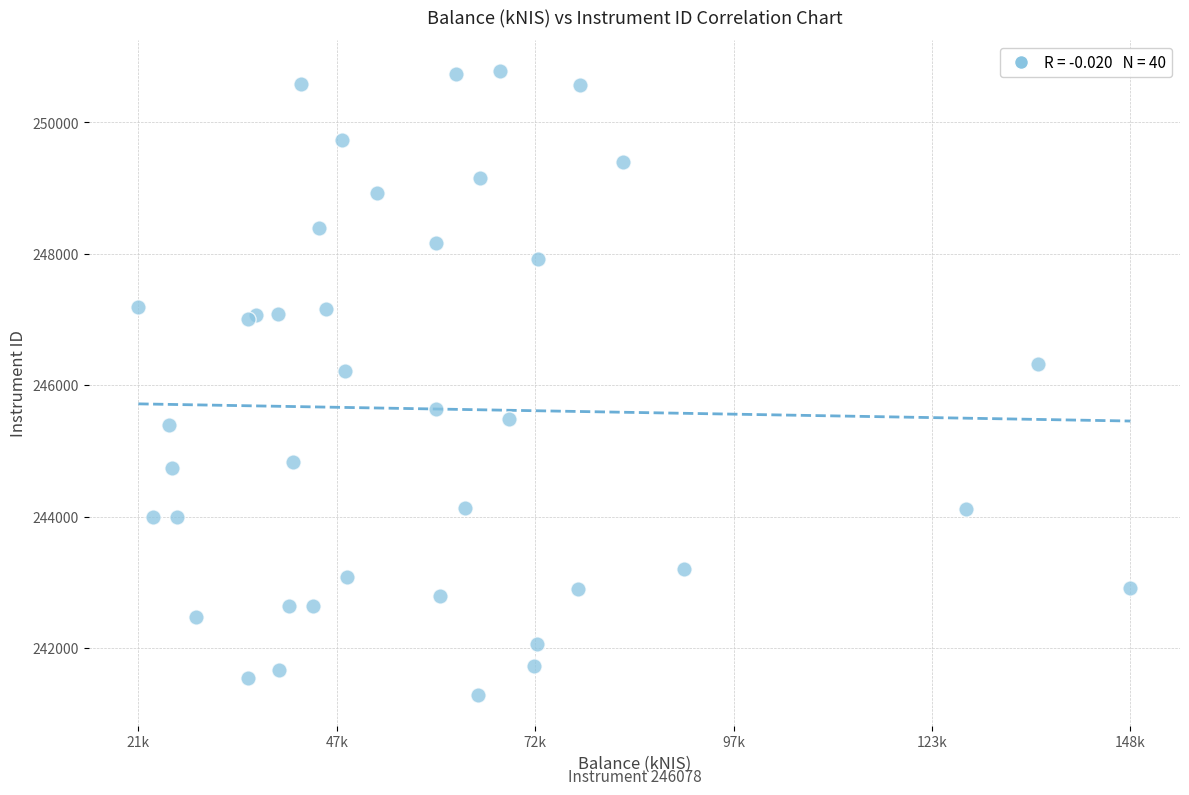

What Y value in the scatter plot is closest to 246030?

246220.3